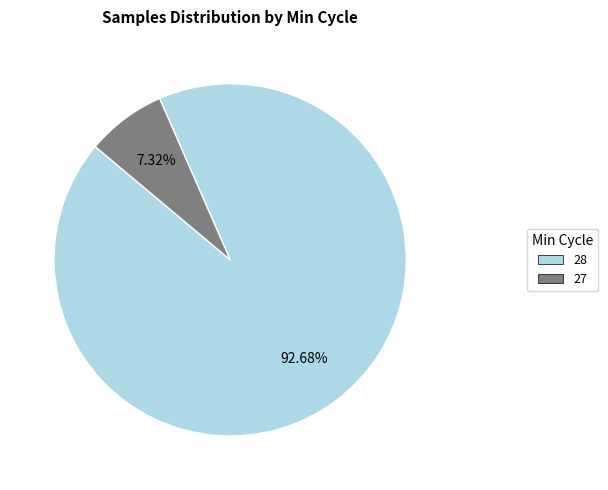

Does any single category account for the majority?

Yes